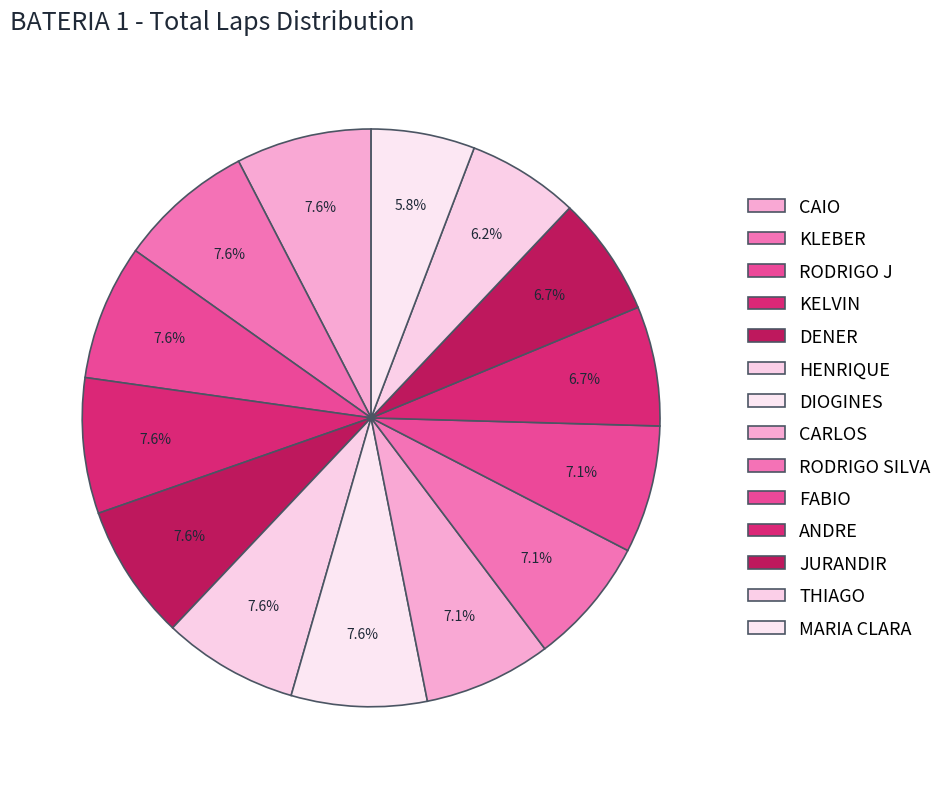

Which slice is the smallest?

MARIA CLARA